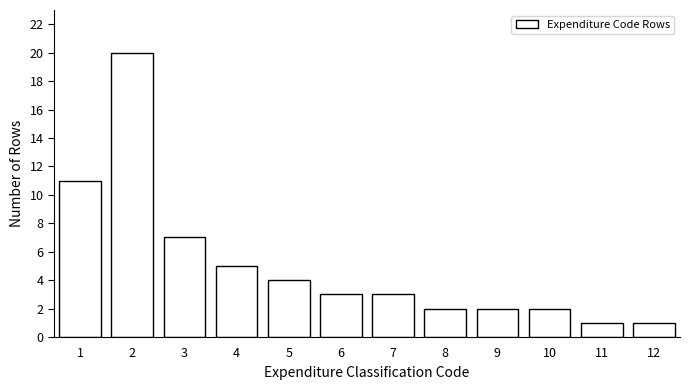

Reading right to left, what are all the values shown in this chart?

12=1	11=1	10=2	9=2	8=2	7=3	6=3	5=4	4=5	3=7	2=20	1=11